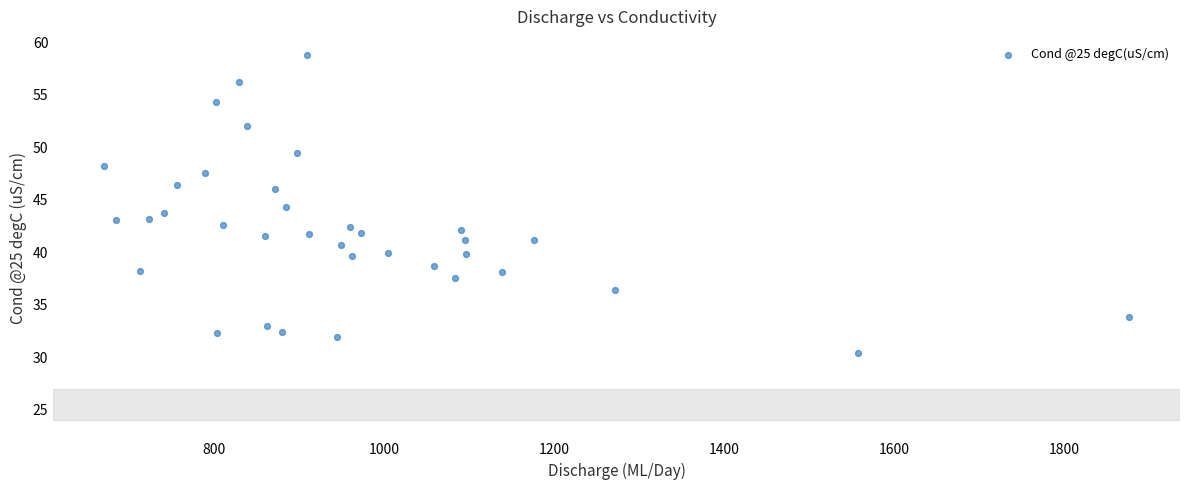

What is the range of X values (max minus min)?

1204.5